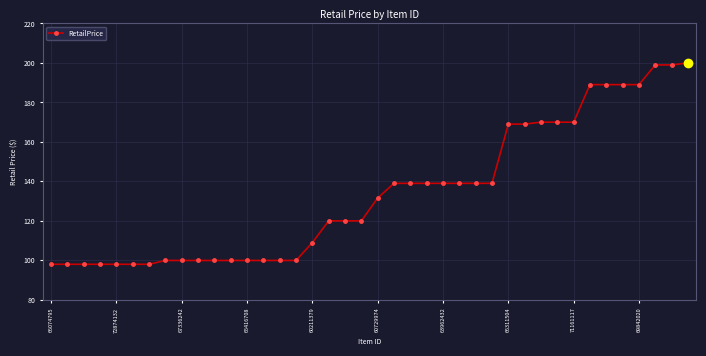

What is the smallest value displayed?

98.0